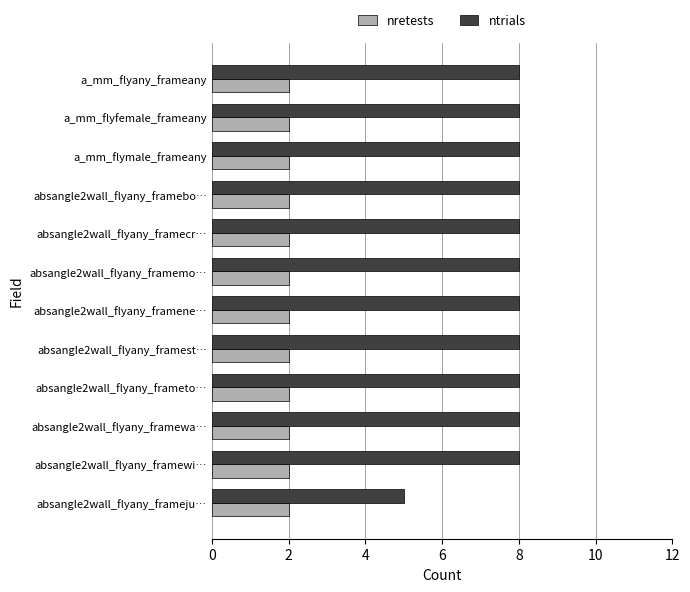

What is the difference between the second highest and minimum values in the ntrials series?

3